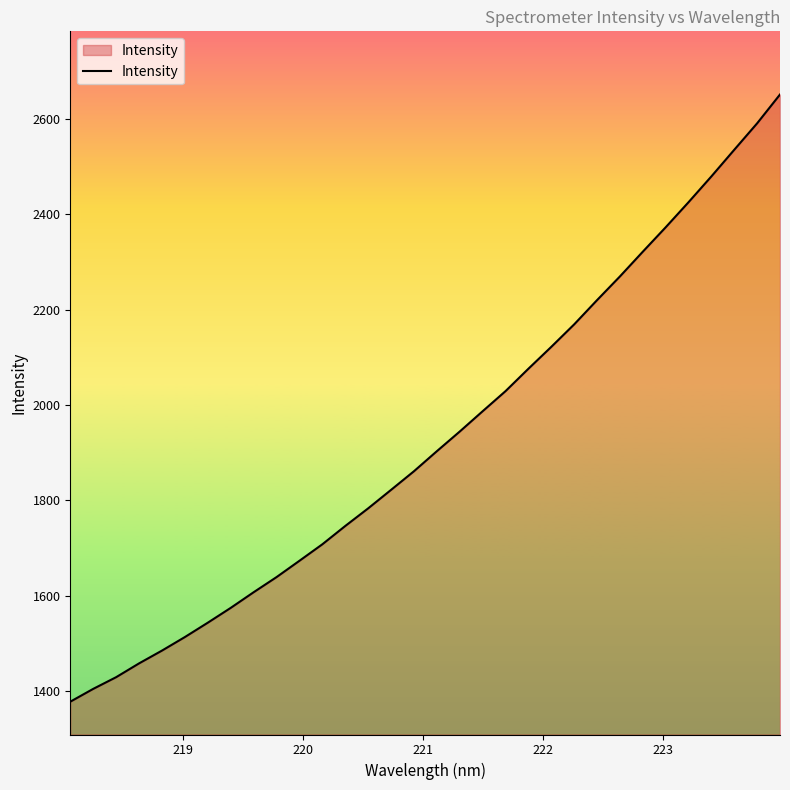

What is the maximum value shown in the chart?

2651.6